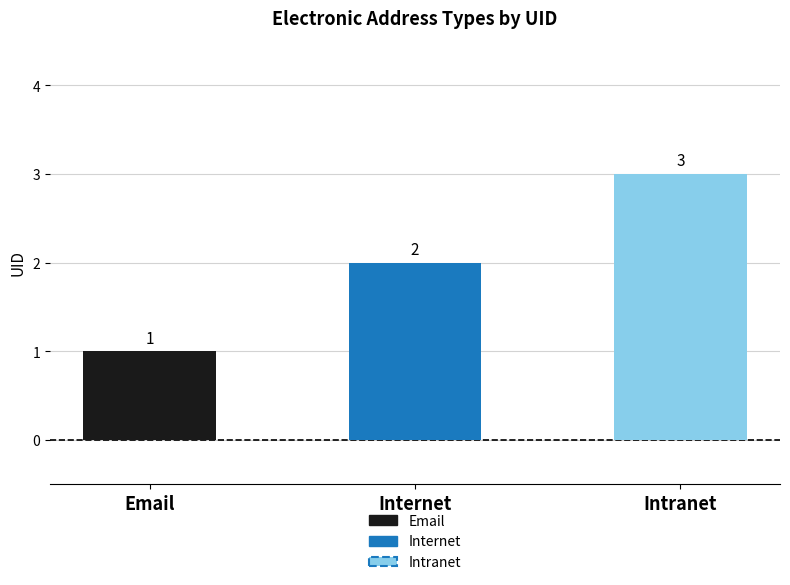

What is the change in value from Internet to Intranet?

+1